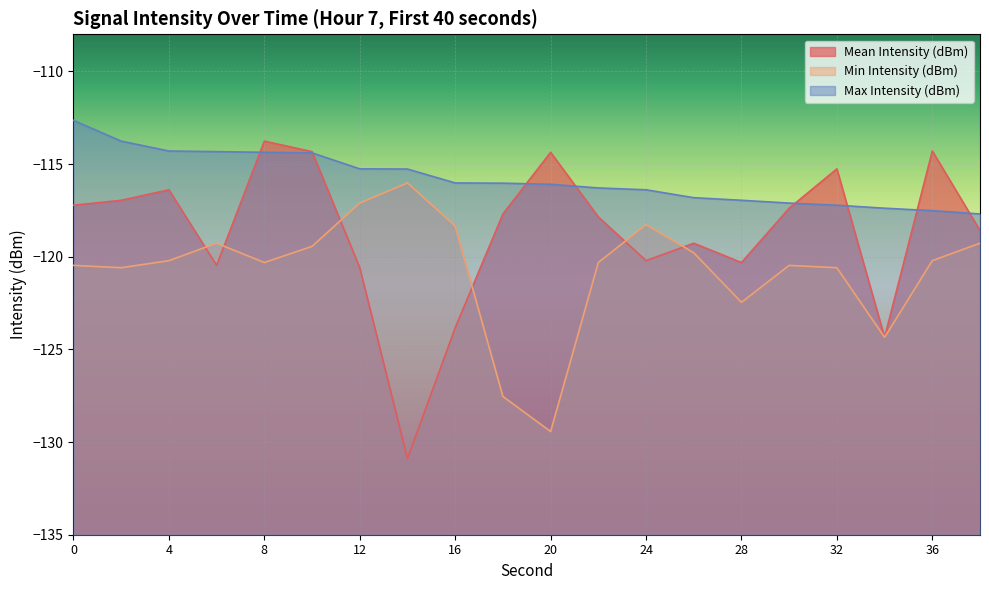

True or false: Min Intensity (dBm) and Mean Intensity (dBm) cross at least once.

True